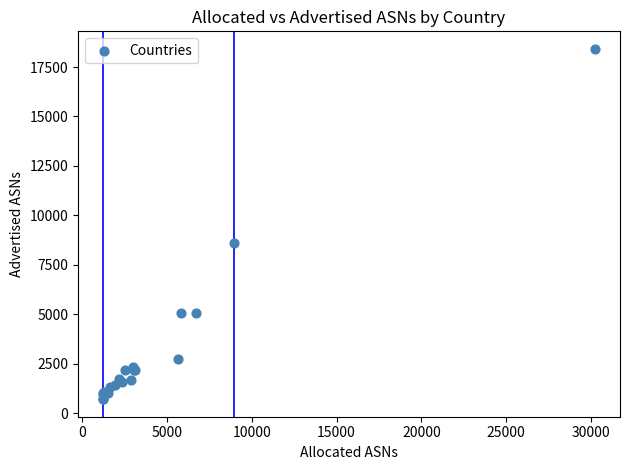

What Y value in the scatter plot is closest to 9560?

8625